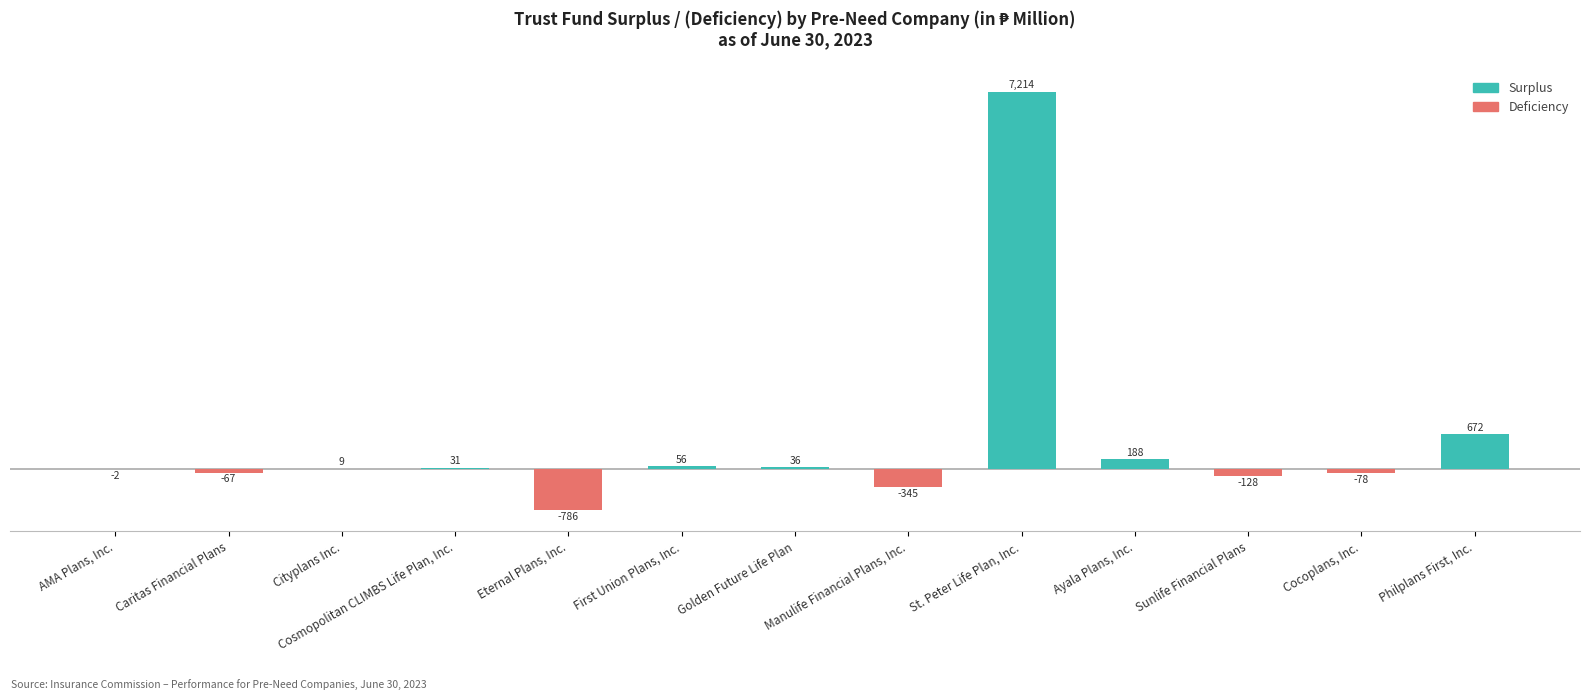

Which category has the highest value across all series?

St. Peter Life Plan, Inc.